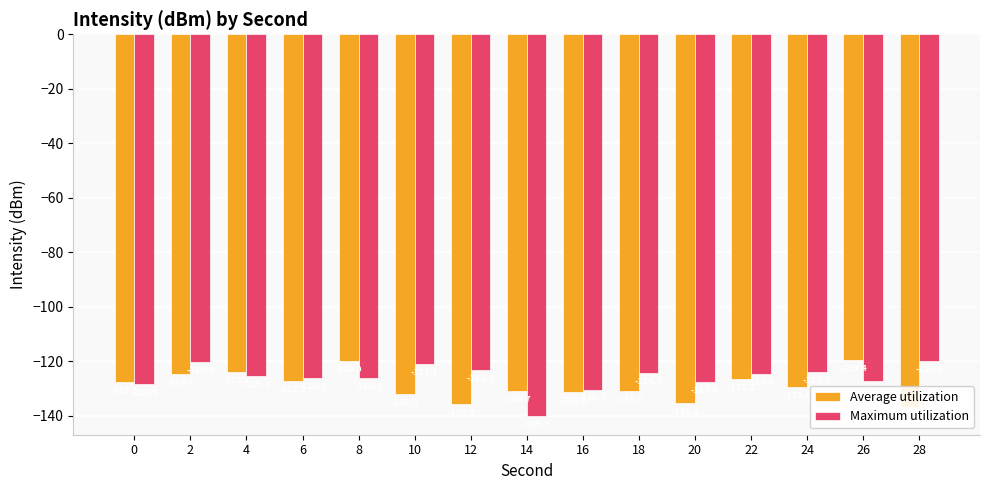

What are all the series names shown in the legend?

Average utilization, Maximum utilization